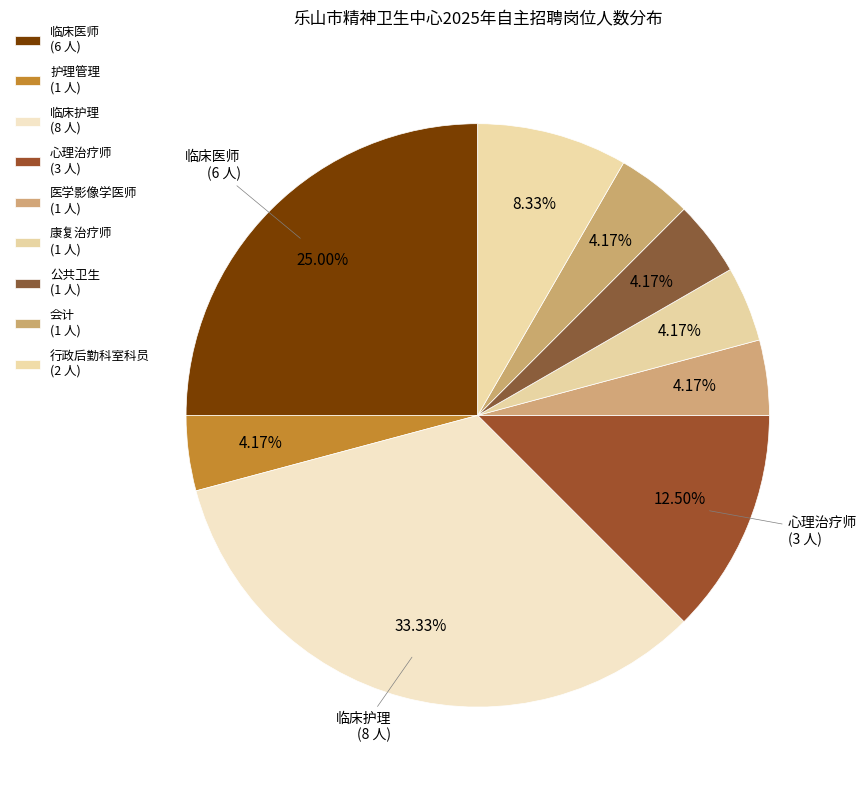

Count the number of slices in the pie.

9